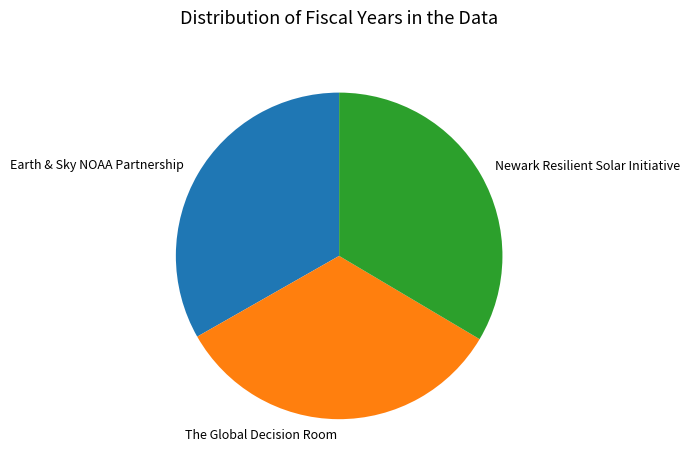

True or false: Earth & Sky NOAA Partnership accounts for 33% of the total.

True